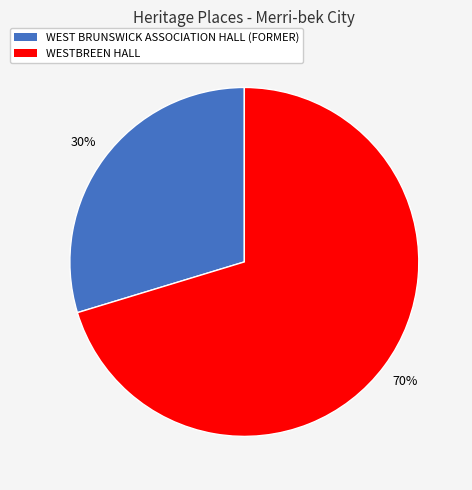

To the nearest percent, what percentage of the pie is WEST BRUNSWICK ASSOCIATION HALL (FORMER)?

30%